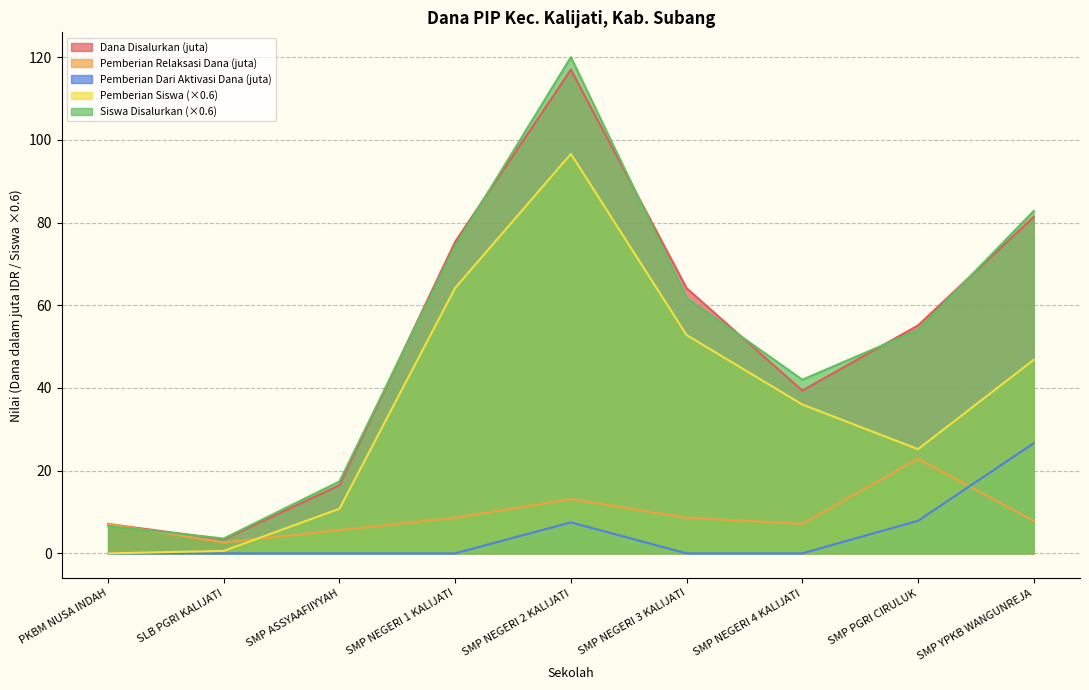

At how many categories does at least one series exceed 55?

5